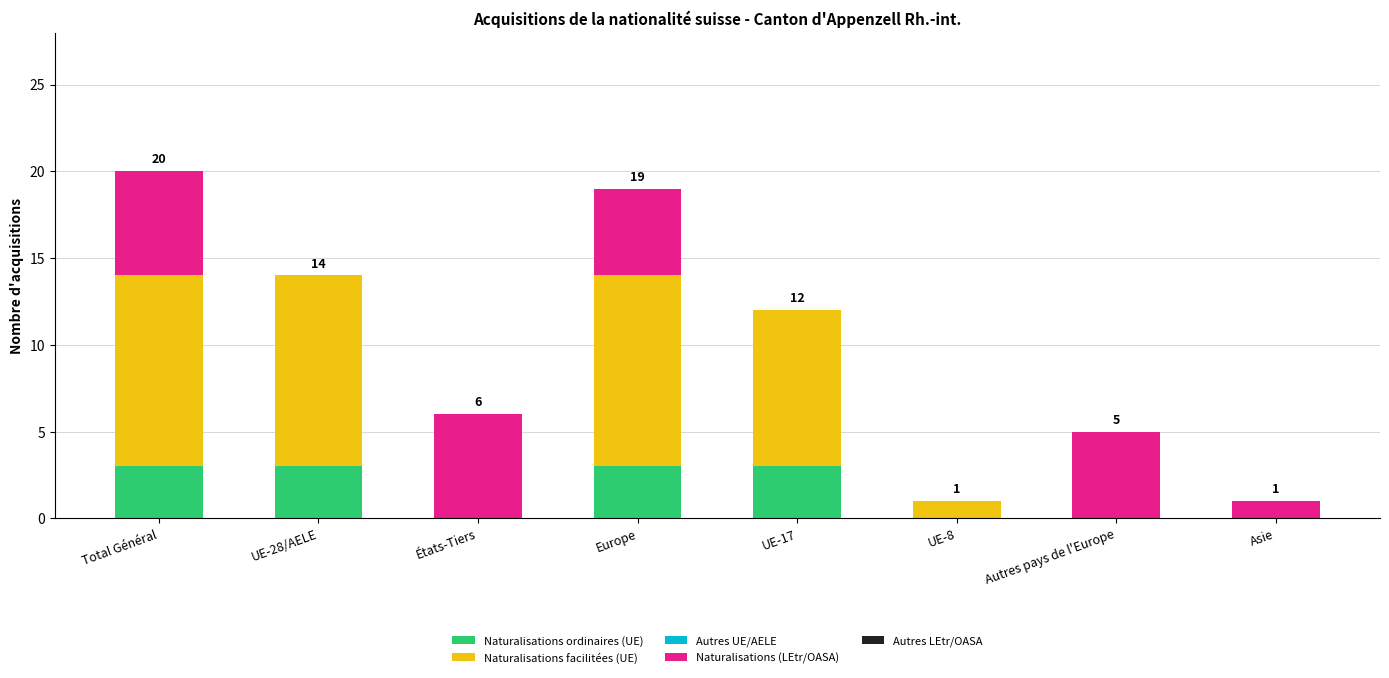

What is the sum of all Naturalisations ordinaires (UE) values?

12